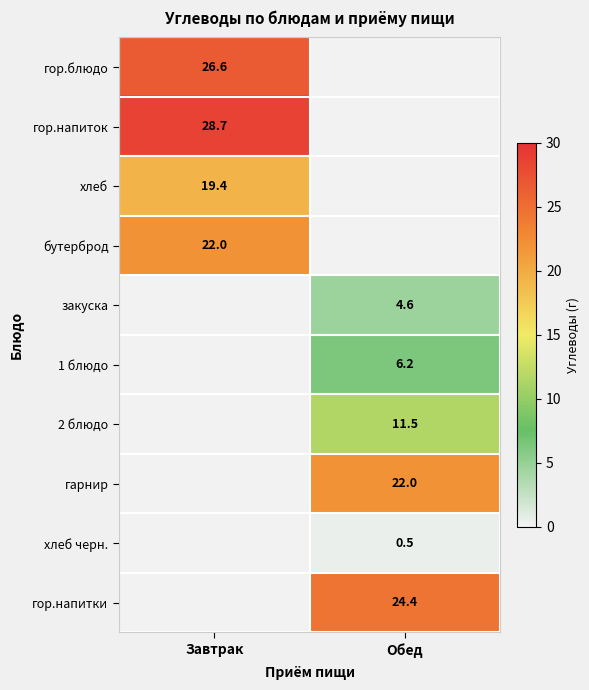

The бутерброд series shows 15.4 at Завтрак. True or false?

False